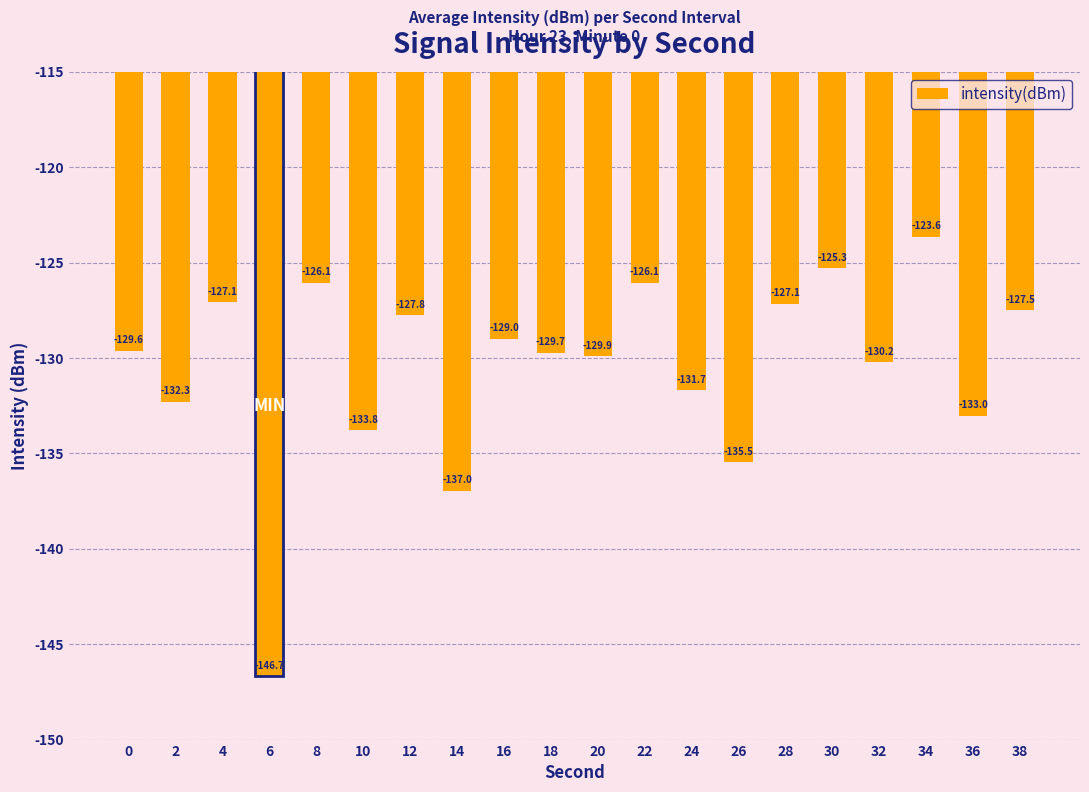

Count the number of data series in this chart.

1